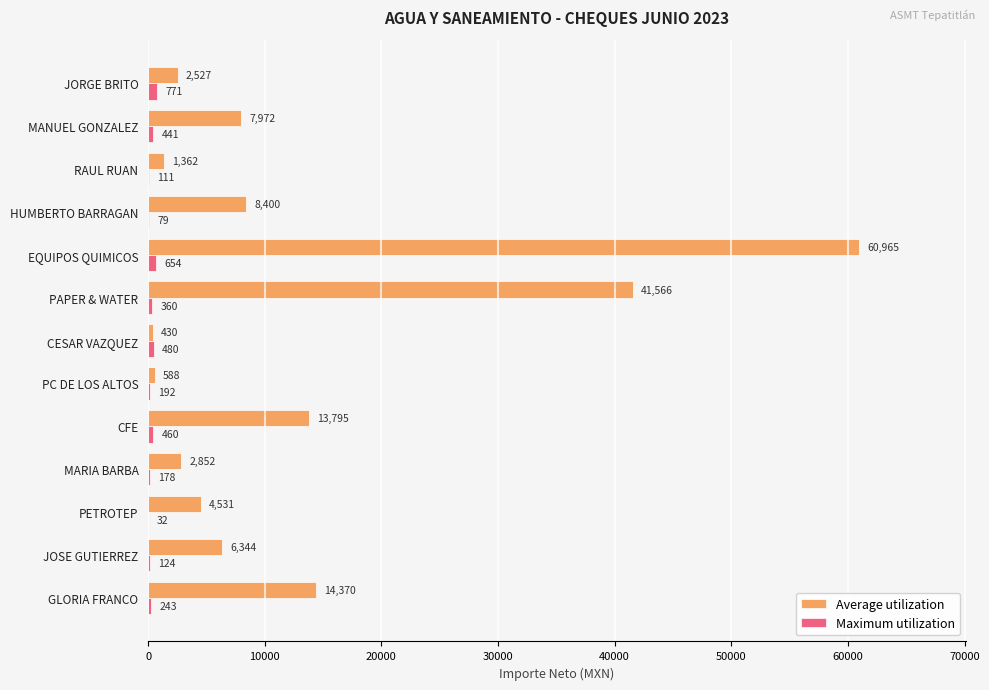

What is the highest value of the Maximum utilization series?

770.8